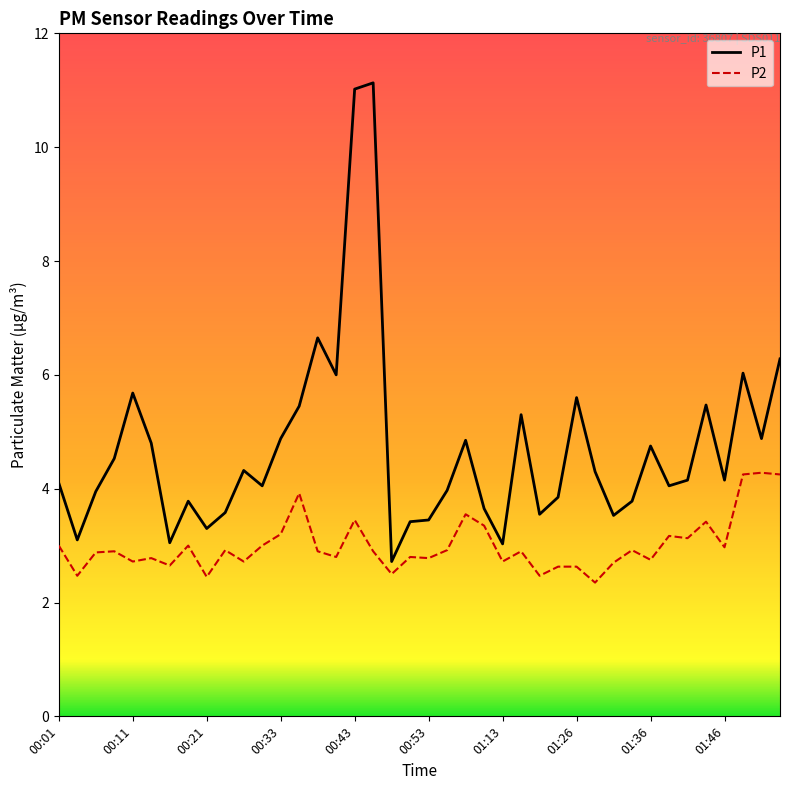

List the series in order of their peak value, highest first.

P1, P2